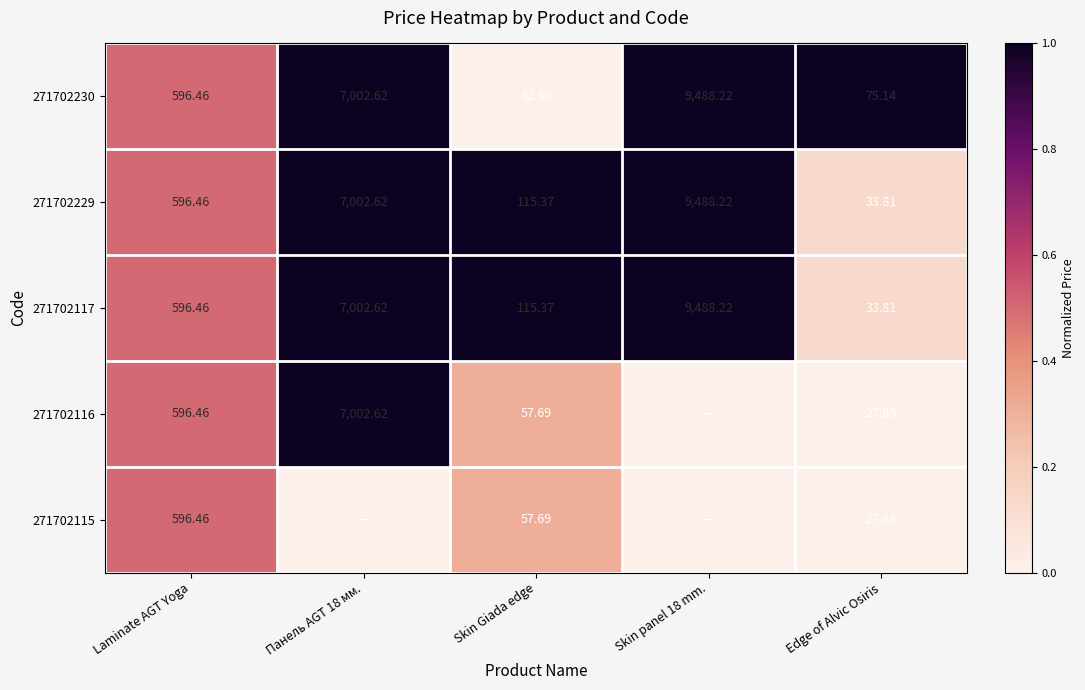

At which label does 271702117 first exceed 596?

Laminate AGT Yoga